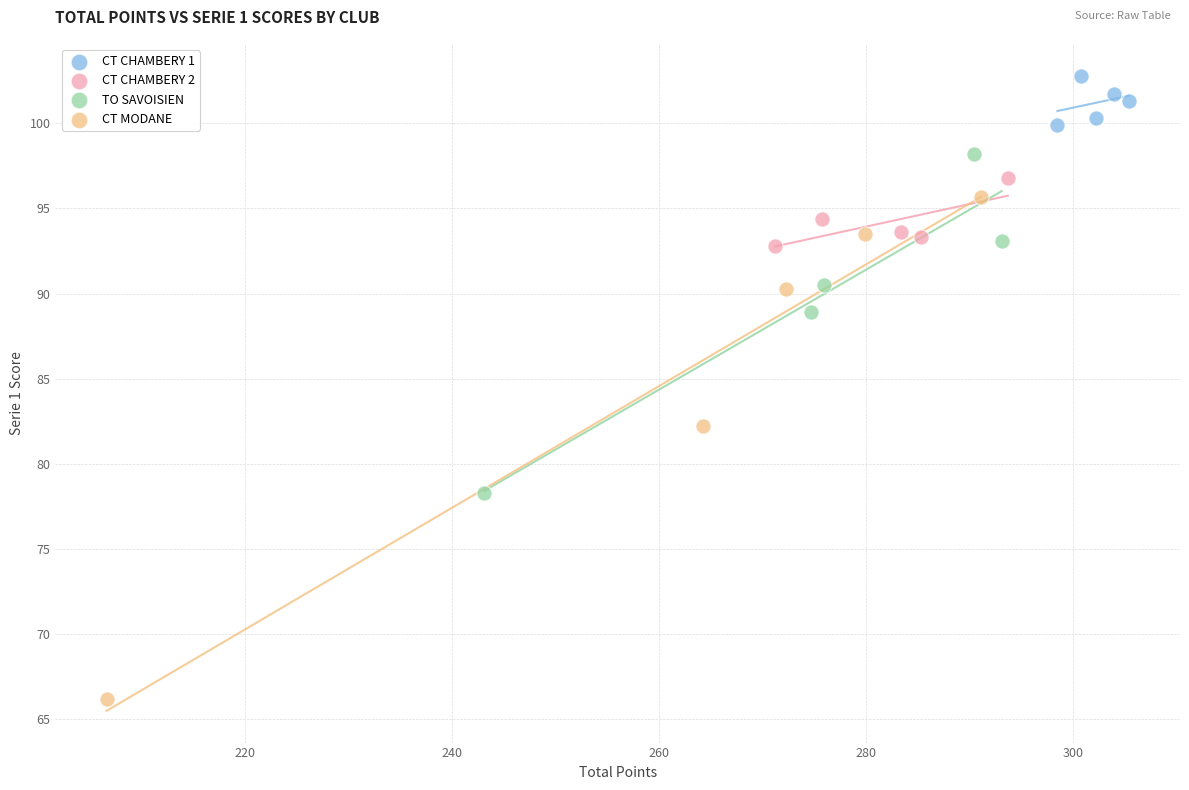

Which series reaches the minimum Y coordinate?

CT MODANE